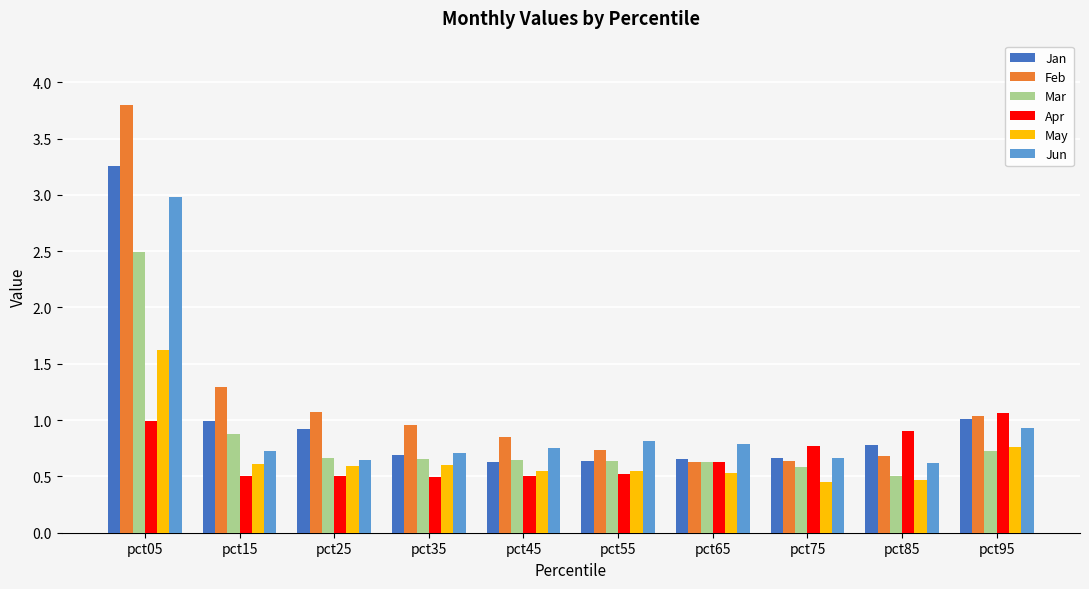

Rank the series at pct05 from highest to lowest value.

Feb, Jan, Jun, Mar, May, Apr